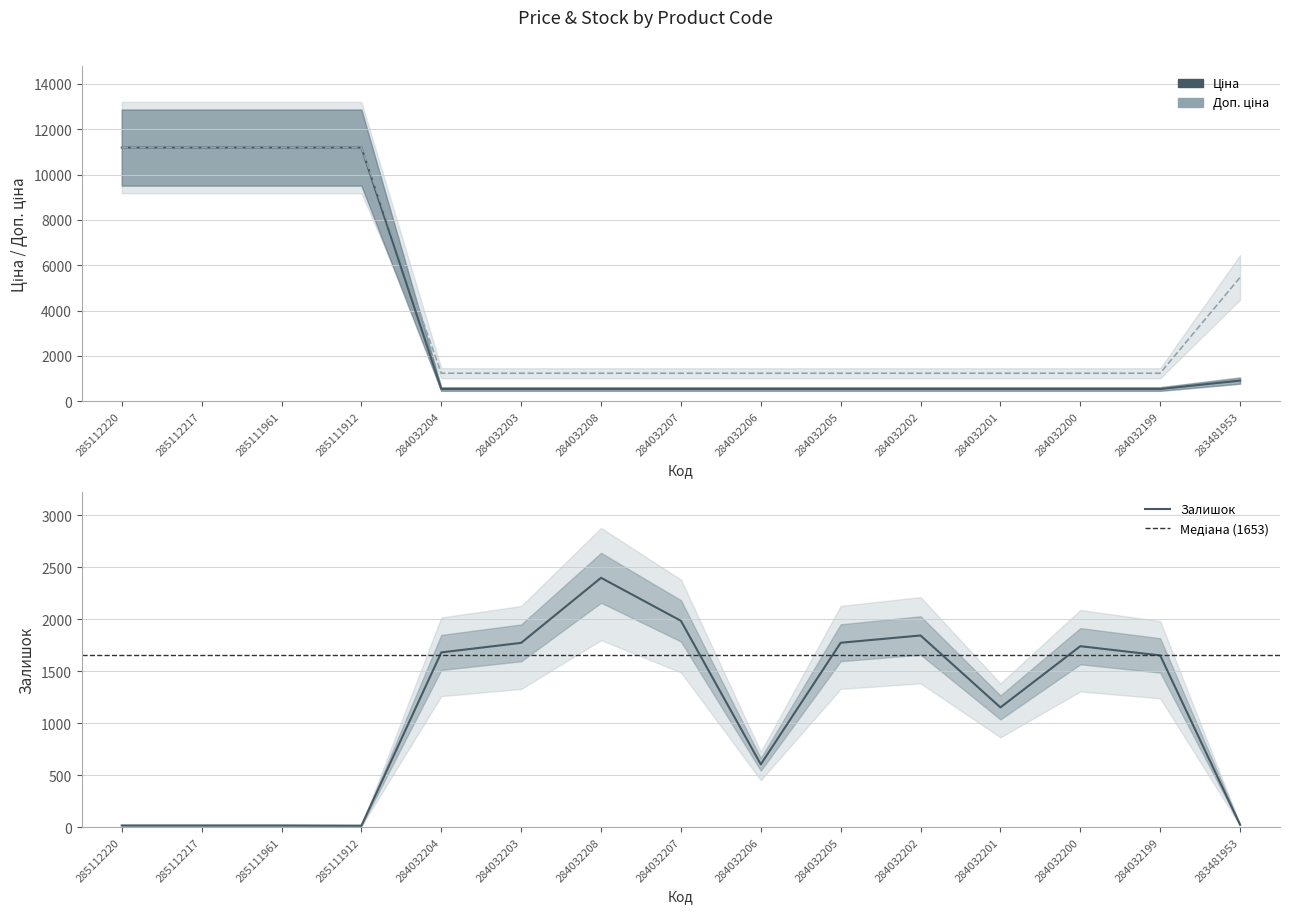

Between which two adjacent categories do Залишок and Ціна first intersect?

285111912 and 284032204